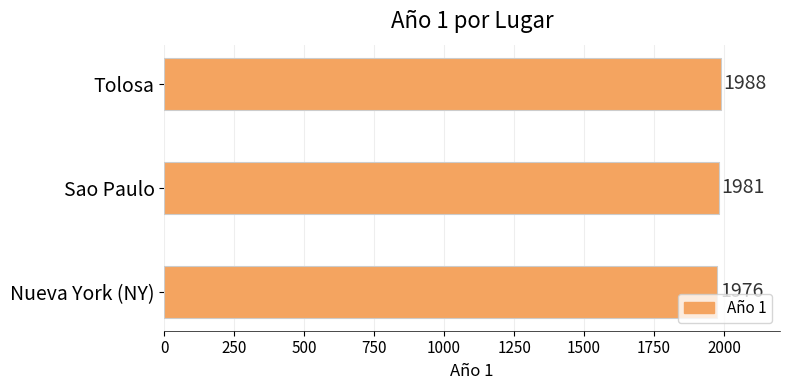

Reading bottom to top, what are all the values shown in this chart?

1976	1981	1988